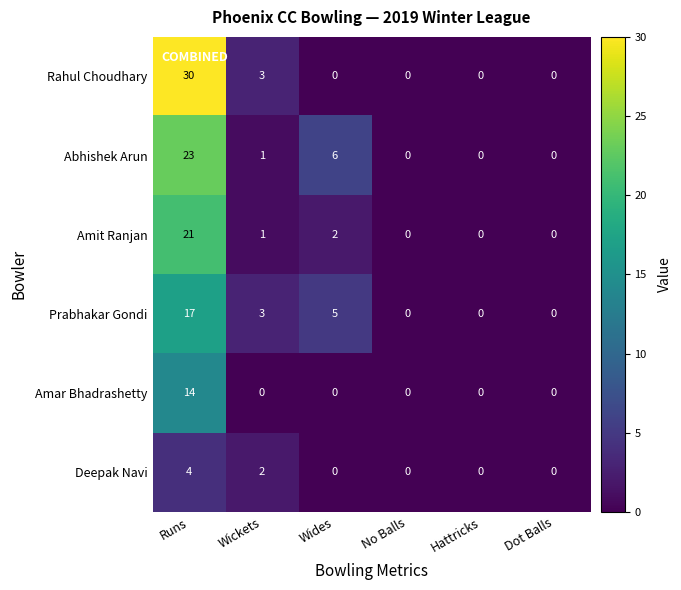

List the series in order of their peak value, highest first.

Rahul Choudhary, Abhishek Arun, Amit Ranjan, Prabhakar Gondi, Amar Bhadrashetty, Deepak Navi